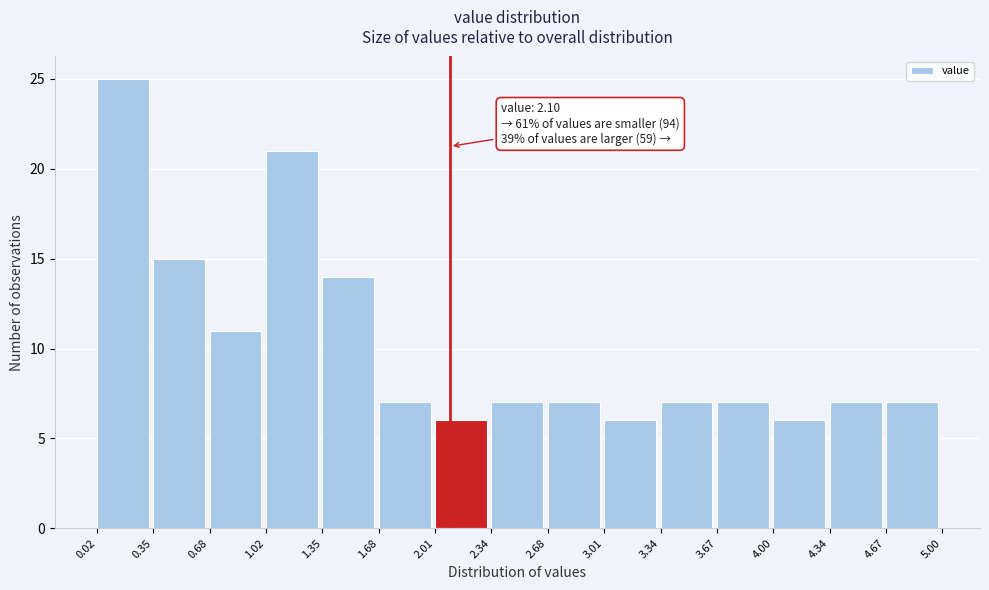

Over which range of the x-axis is the bar tallest?

0.02 to 0.35